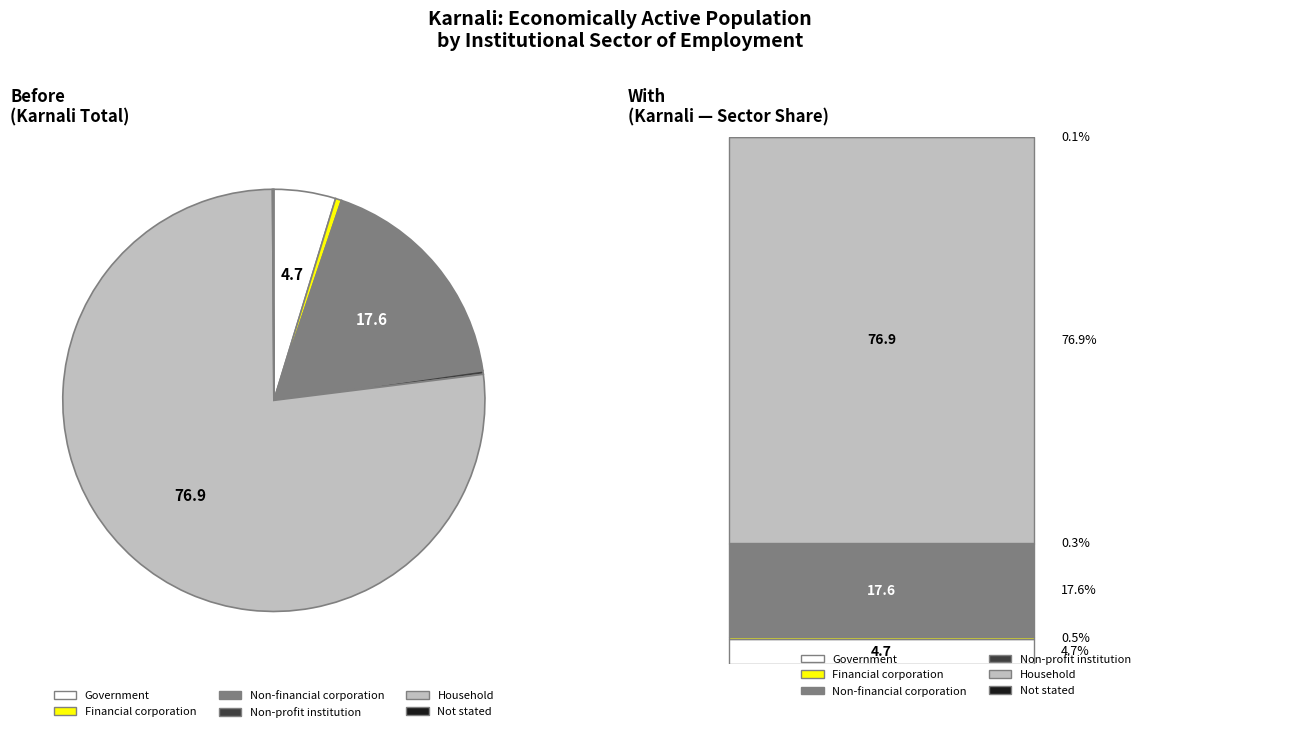

True or false: Household accounts for 77% of the total.

True